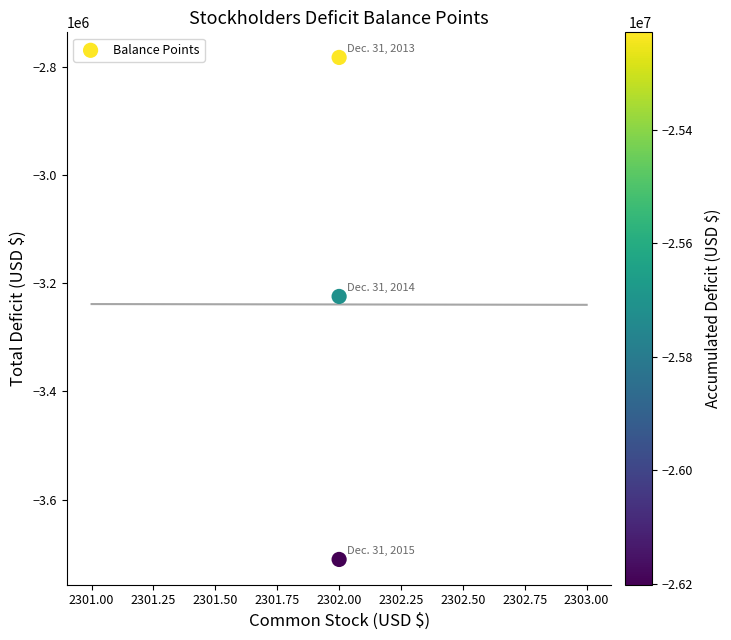

What is the average Y value?

-3239023